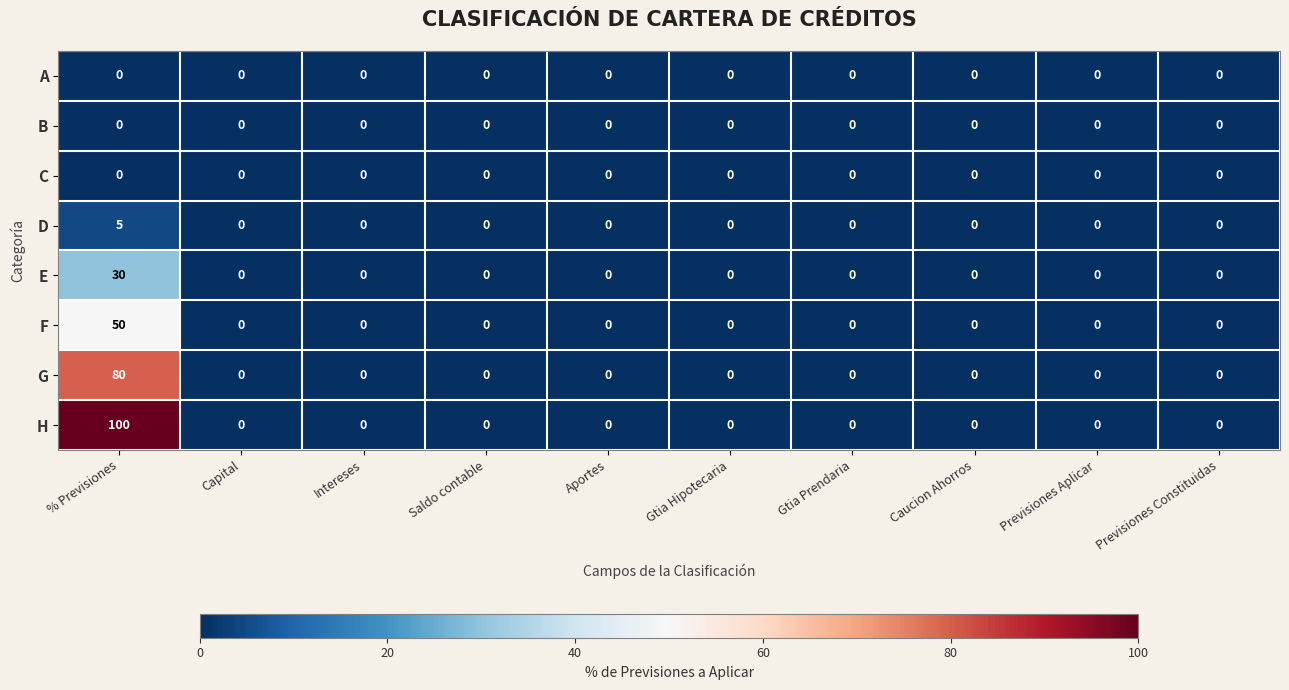

Which series has the widest spread of values?

H